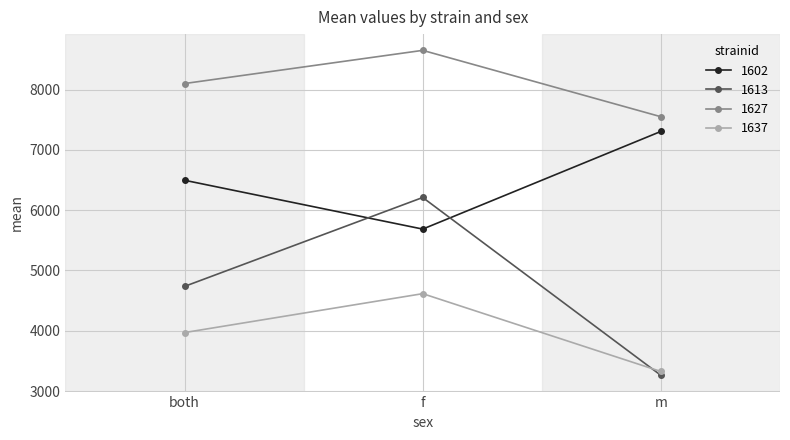

What is the label of the 1st point from the right?

m